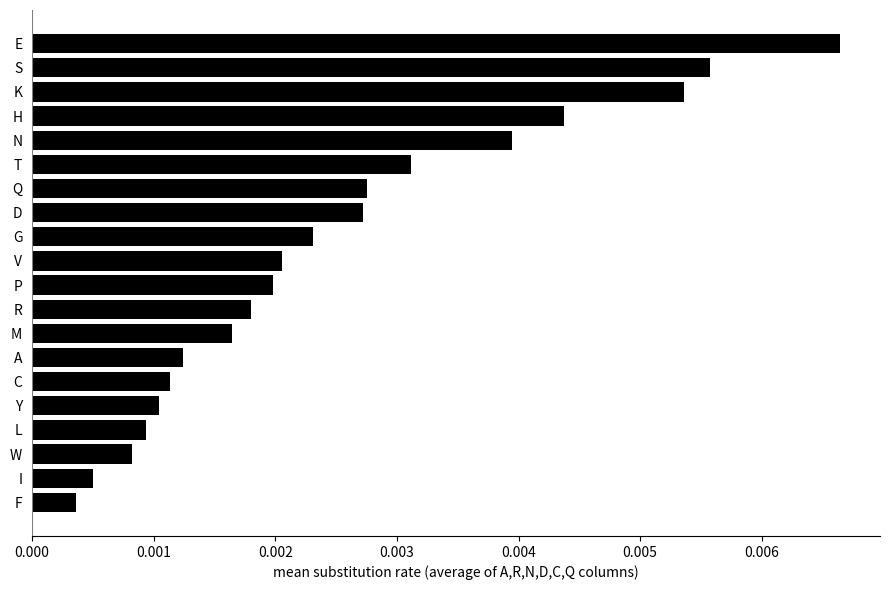

Where is the data nearest to the value 0?

F